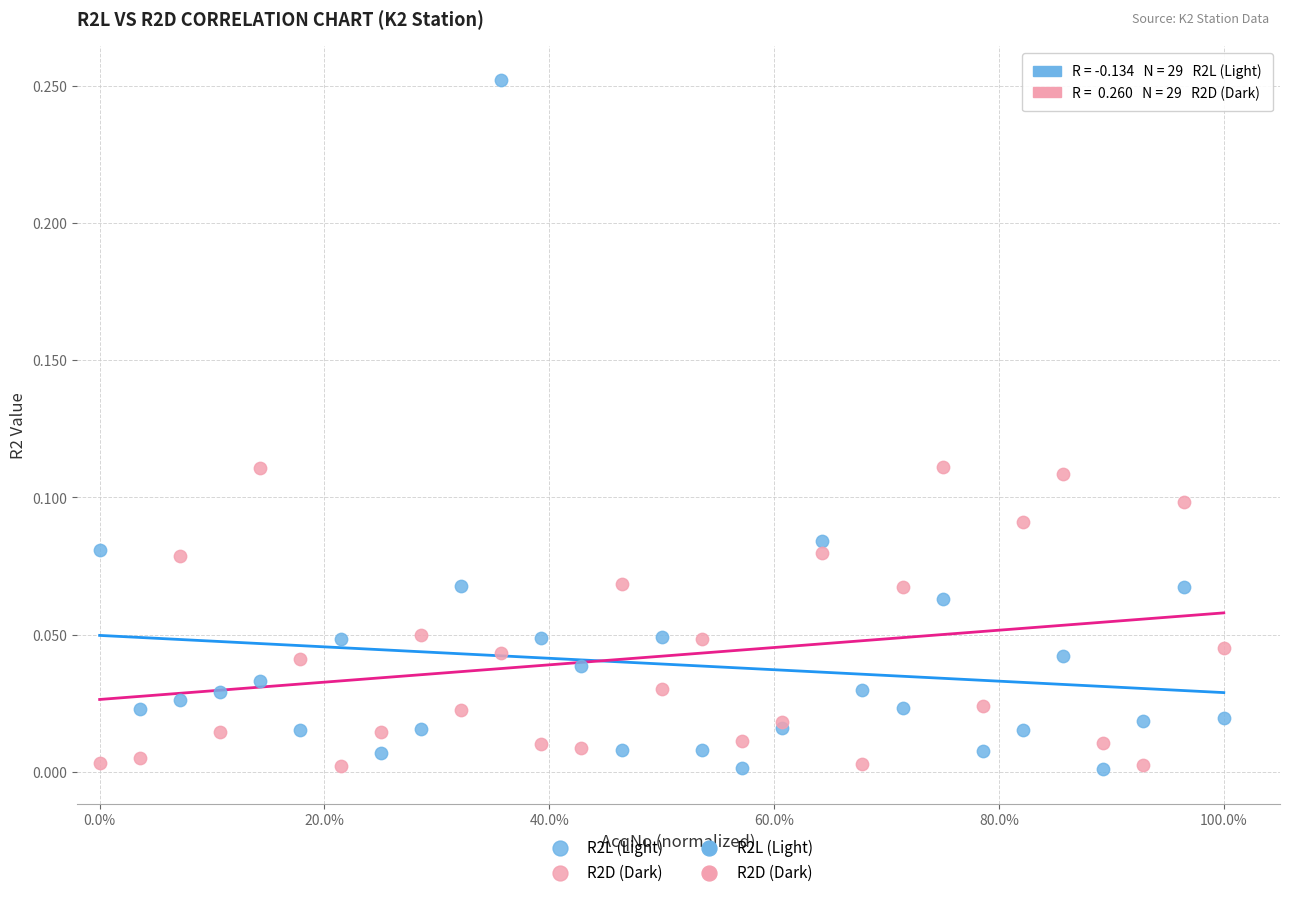

Which series has the largest Y range (max minus min)?

R2L (Light)